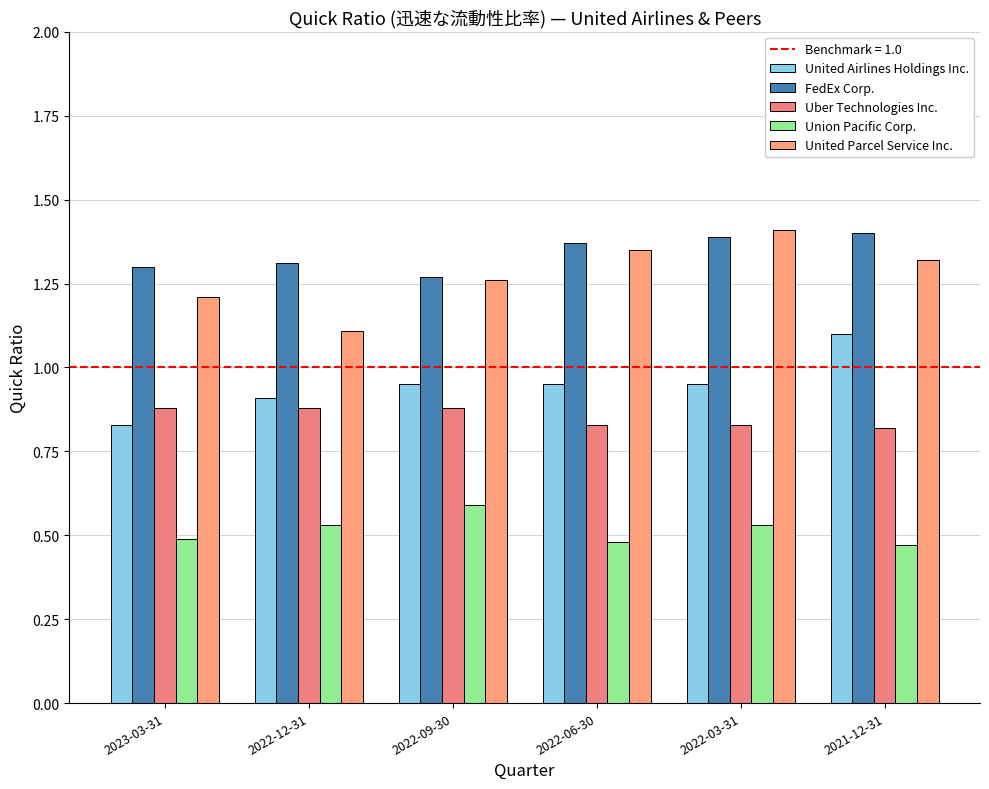

What position from the right is 2022-09-30?

4